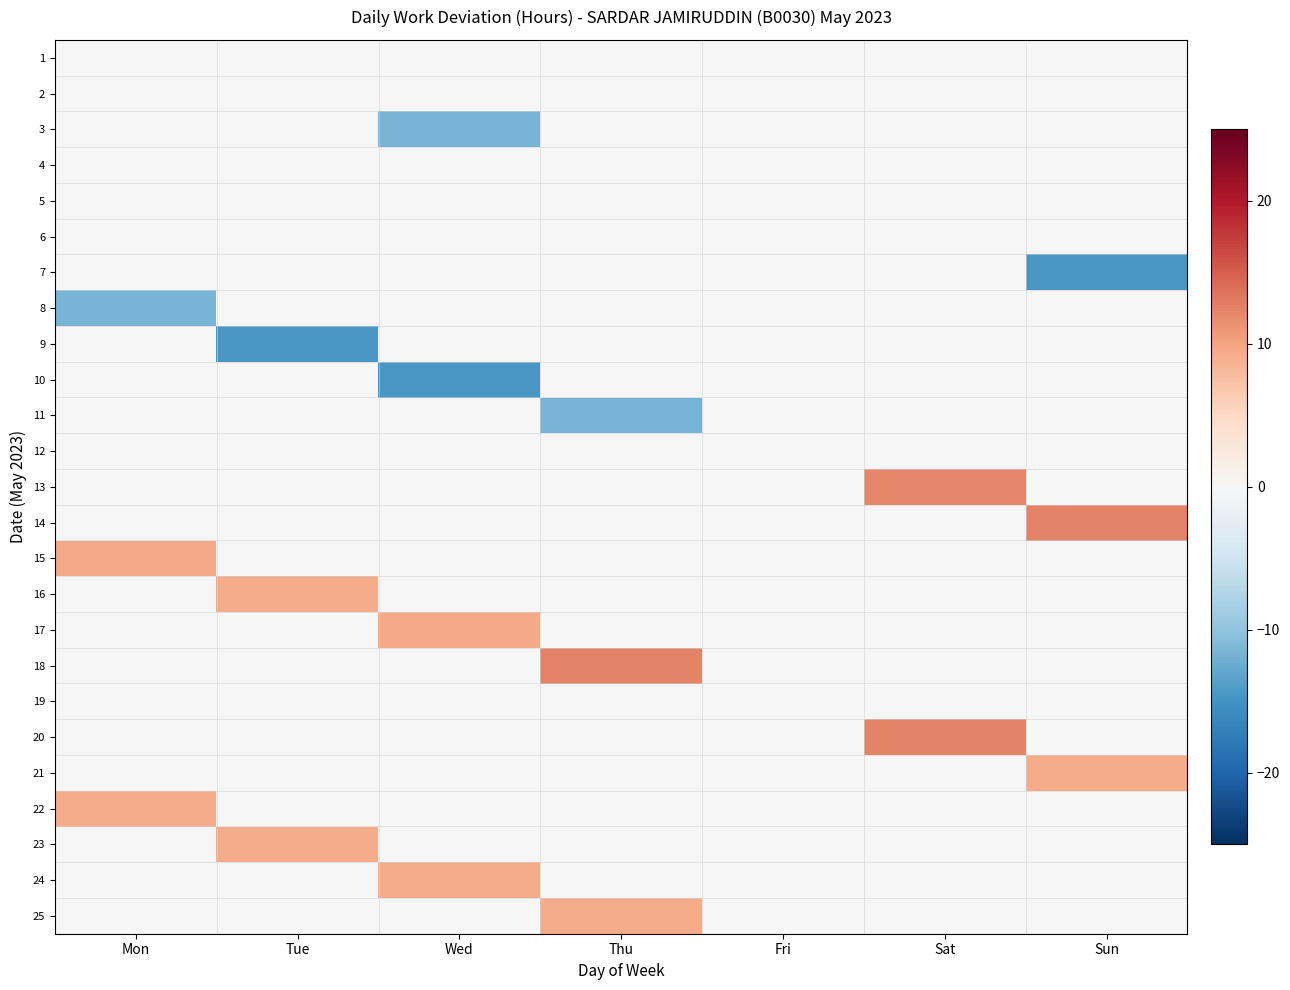

What is the difference between the highest and lowest values at Tue?

23.9